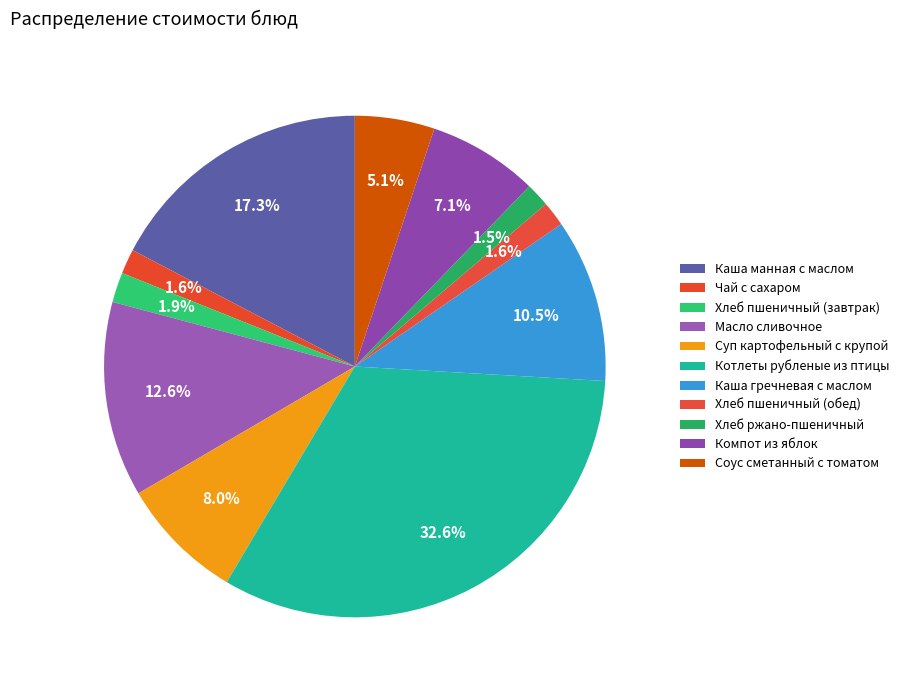

How many slices are in this pie chart?

11